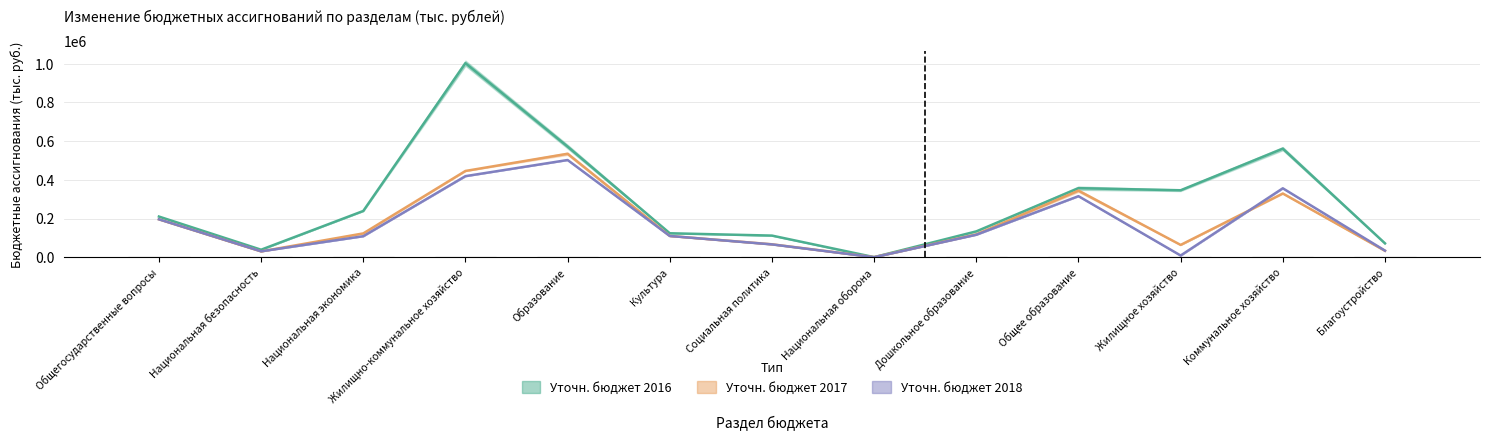

True or false: Уточн. бюджет 2018 (план) has a value of 416655.5 at Общее образование.

False